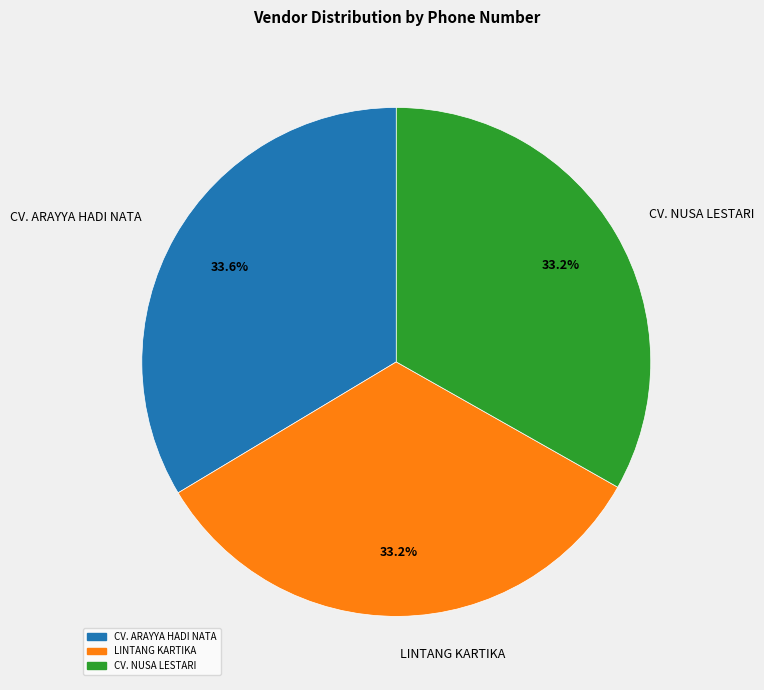

Does any single category account for the majority?

No